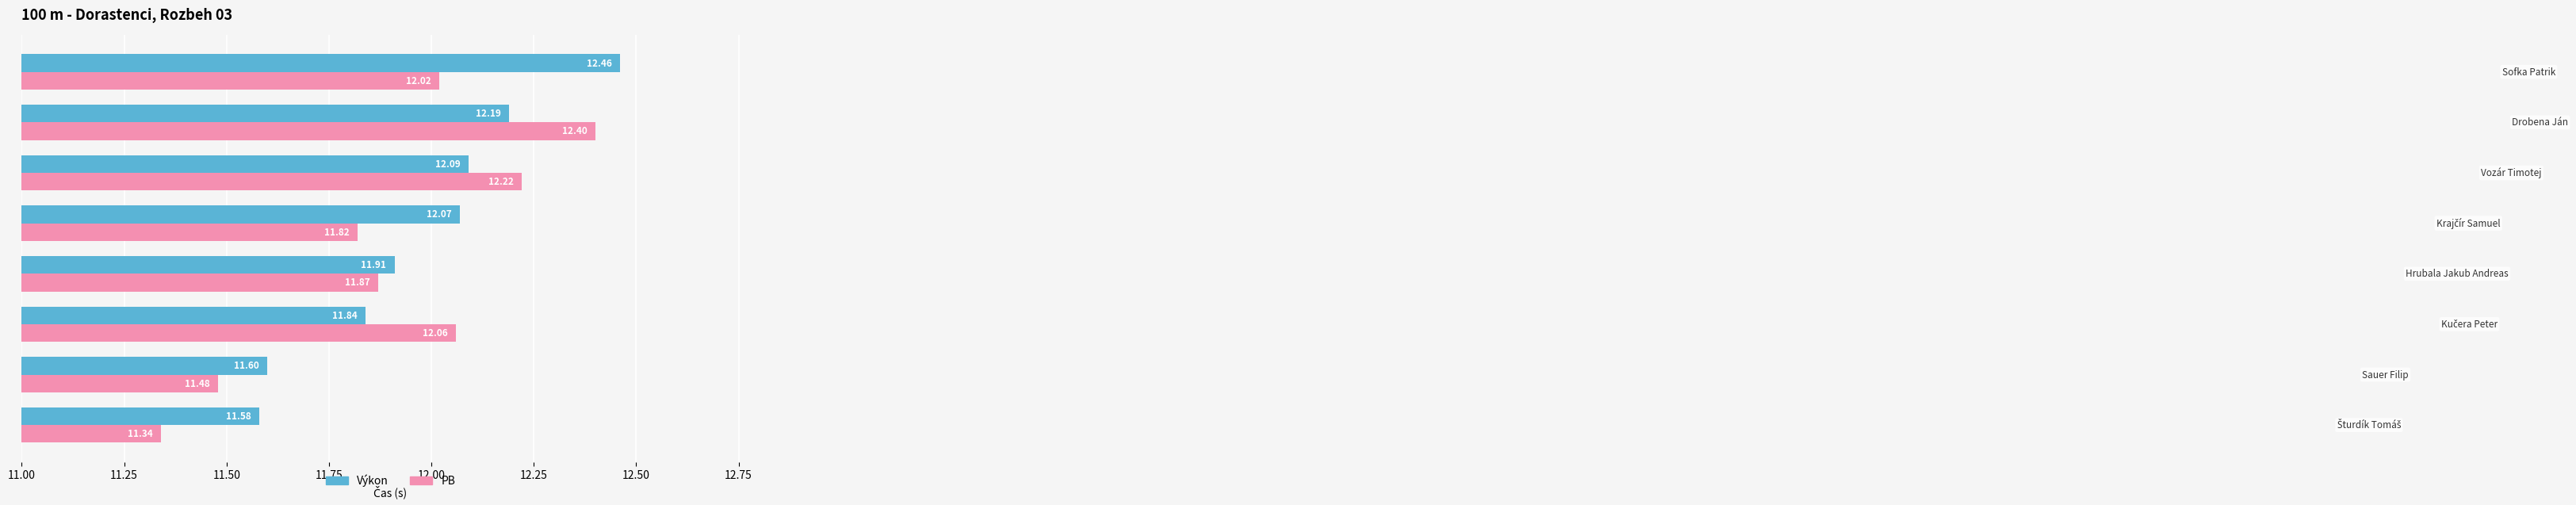

Which series has the largest range (max minus min)?

PB